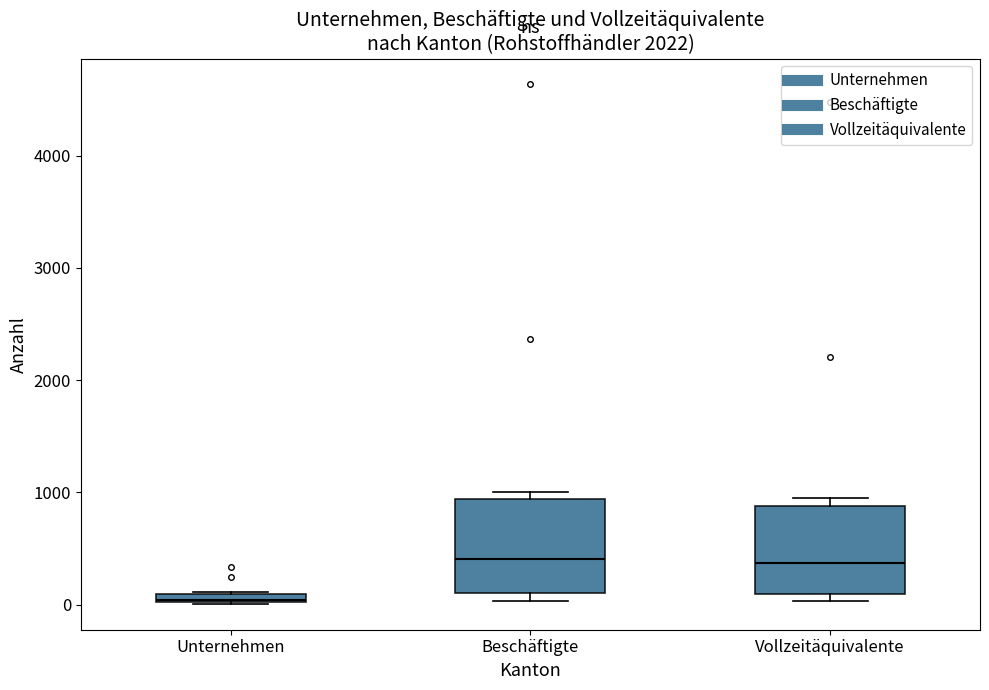

Where is the lower edge of the box for Vollzeitäquivalente on the y-axis? The values are not printed on the chart, so give them approximately, as read against the axis.

100